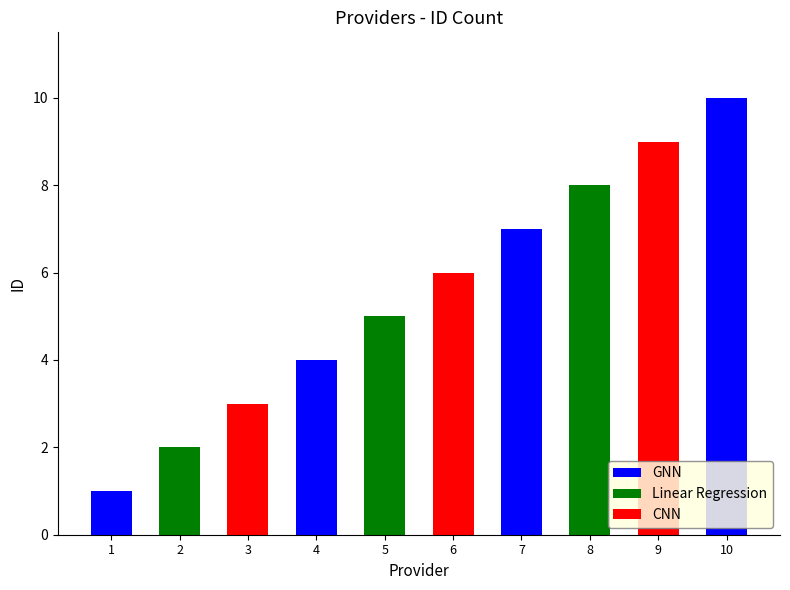

How many data points are above 6?

4